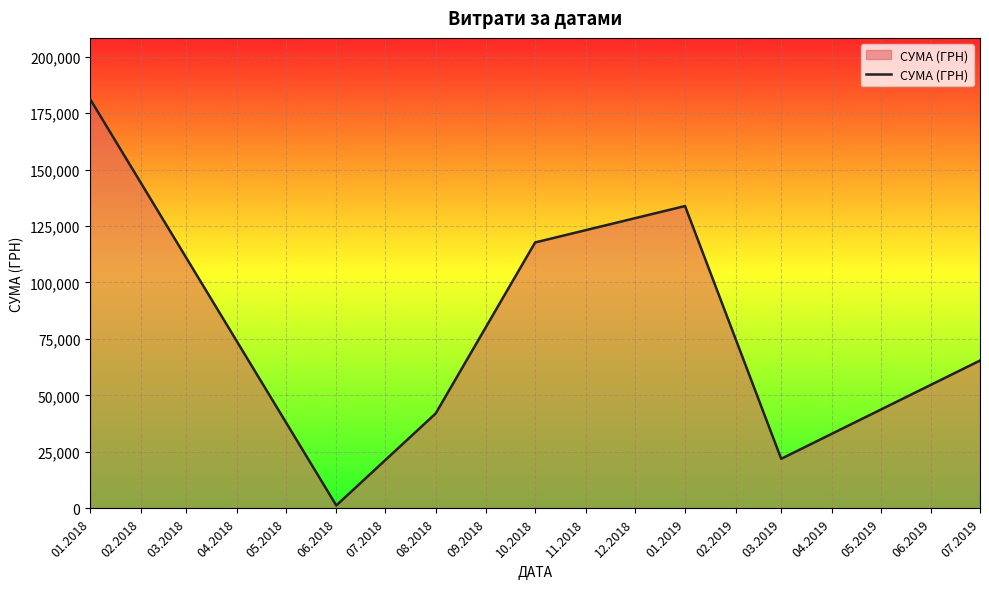

What is the change in value from 08.2018 to 01.2019?

+91785.0